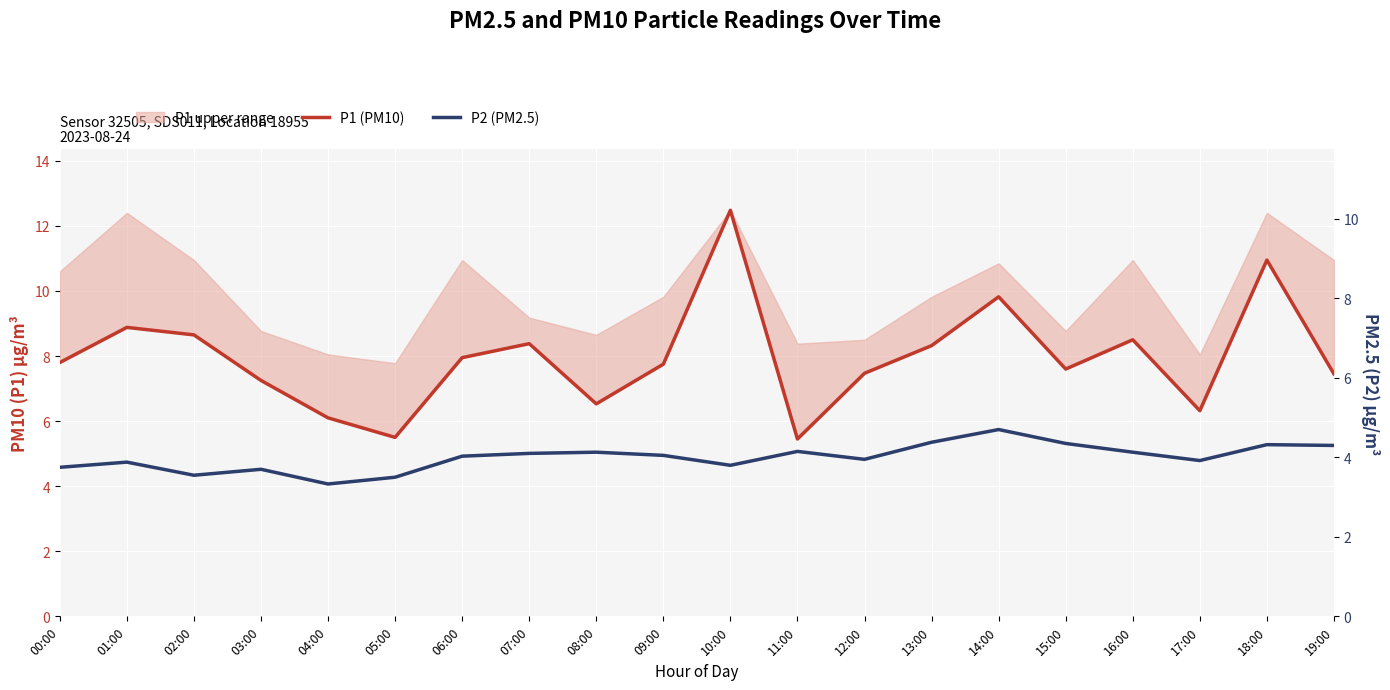

Which series has the largest range (max minus min)?

P1 (PM10)